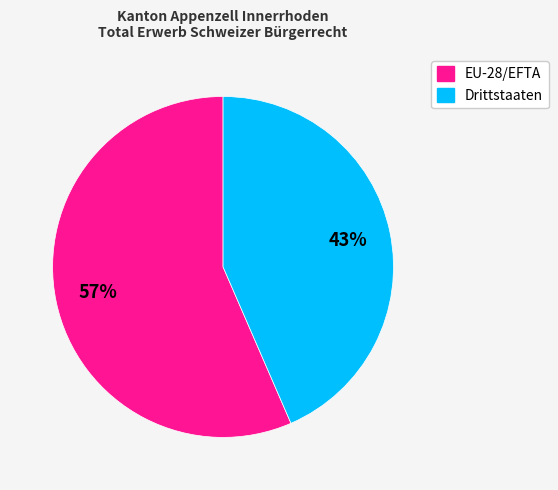

Between Drittstaaten and EU-28/EFTA, which is larger?

EU-28/EFTA